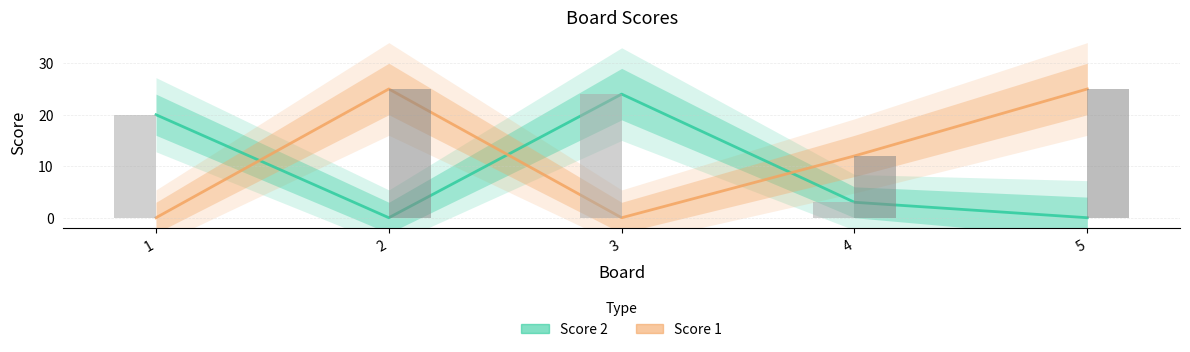

What is the value of the Score 1 bar at the 5th from the left?

25